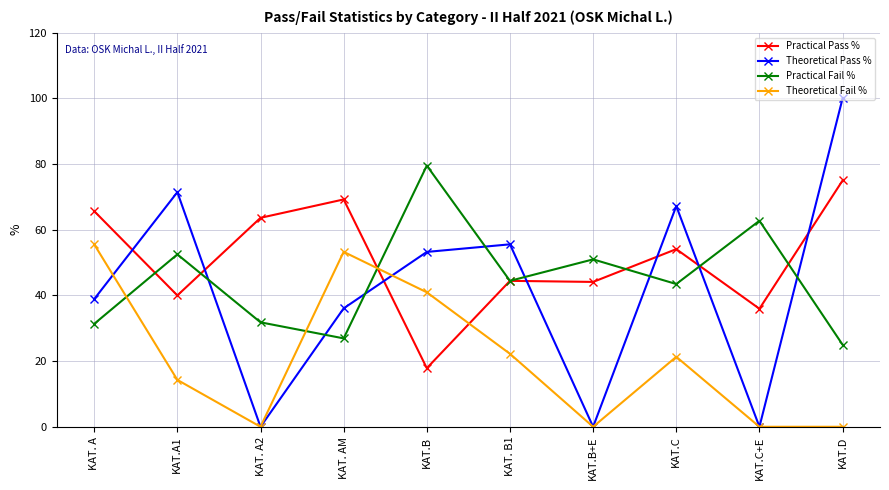

The value of Theoretical Pass % at KAT. A2 is 38.9. True or false?

False